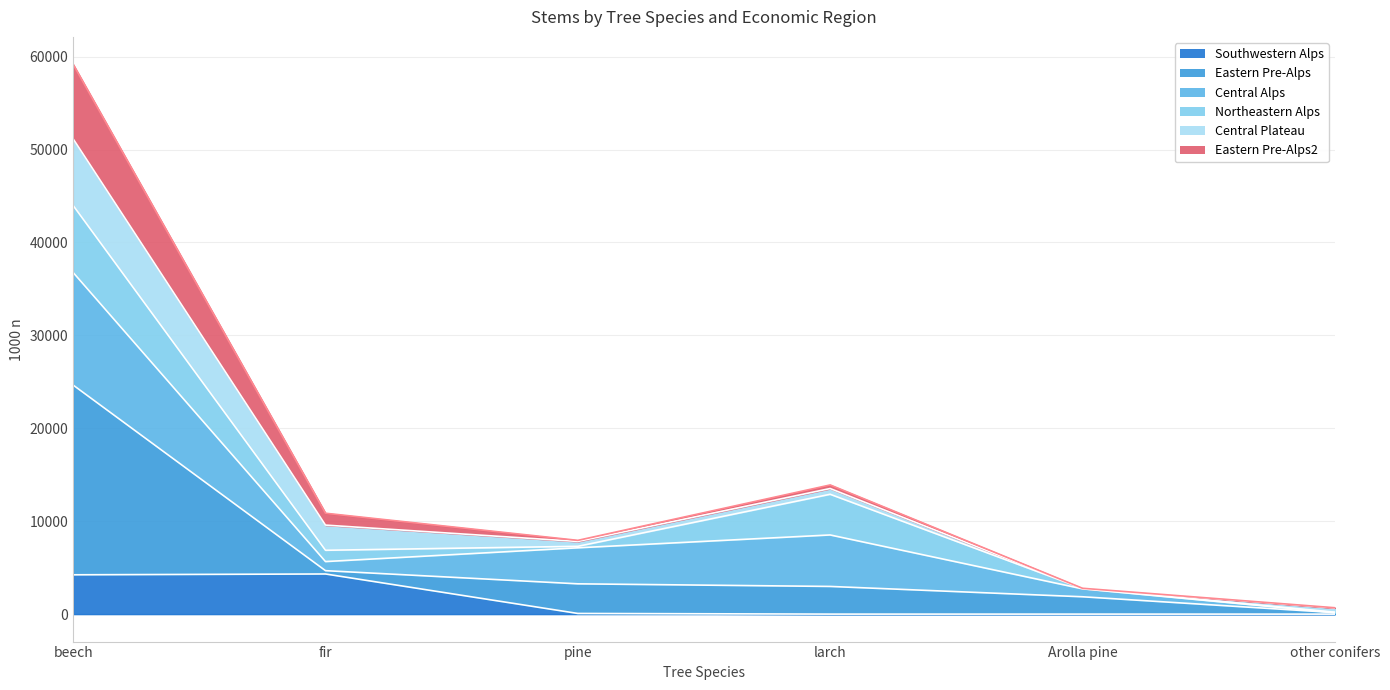

What is the difference between the Southwestern Alps values at beech and Arolla pine?

4230